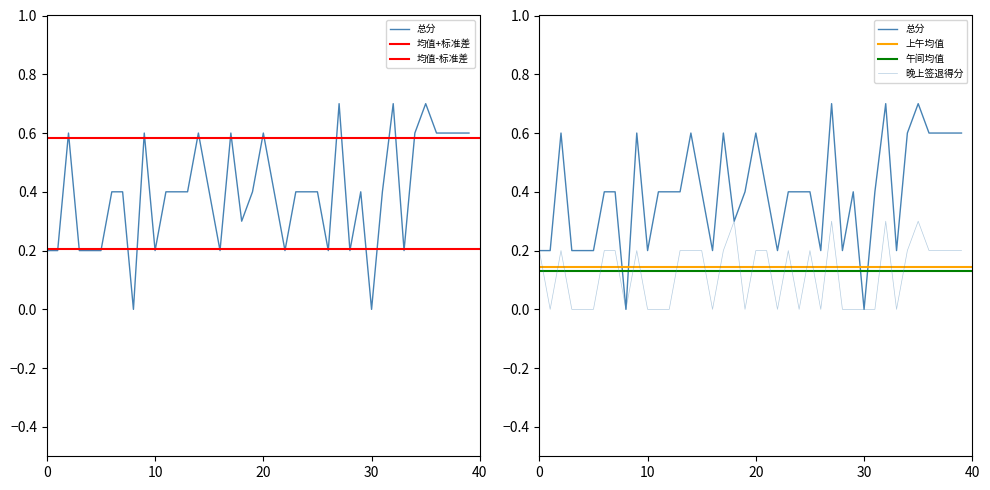

Which series has the largest total across all categories?

总分